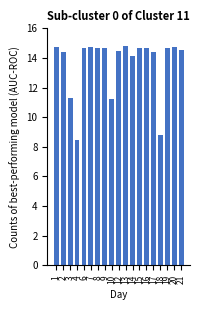

What is the approximate value at 8?

14.7